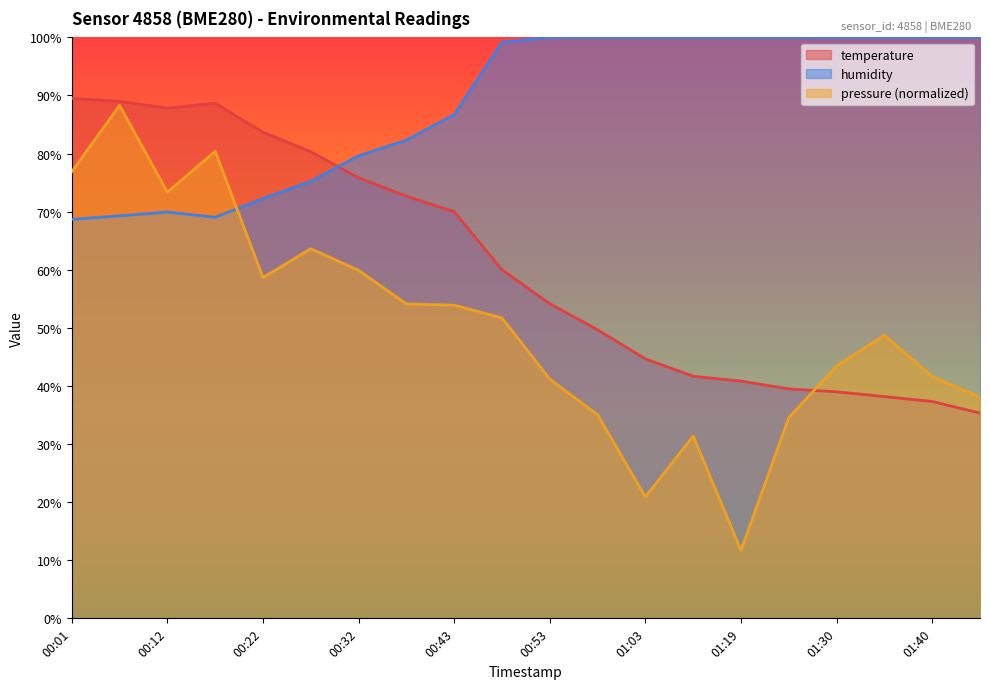

Reading left to right, what are all the values shown in this chart?

temperature: 00:01=89.5	00:06=89.0	00:12=87.8	00:17=88.7	00:22=83.7	00:27=80.3	00:32=75.8	00:38=72.7	00:43=70.0	00:48=60.0	00:53=54.2	00:58=49.7	01:03=44.7	01:14=41.7	01:19=40.8	01:25=39.5	01:30=39.0	01:35=38.2	01:40=37.3	01:45=35.3
humidity: 00:01=68.7	00:06=69.3	00:12=70.0	00:17=69.0	00:22=72.3	00:27=75.2	00:32=79.6	00:38=82.3	00:43=86.7	00:48=99.2	00:53=100.0	00:58=100.0	01:03=100.0	01:14=100.0	01:19=100.0	01:25=100.0	01:30=100.0	01:35=100.0	01:40=100.0	01:45=100.0
pressure_norm: 00:01=76.9	00:06=88.3	00:12=73.4	00:17=80.4	00:22=58.7	00:27=63.6	00:32=59.9	00:38=54.1	00:43=53.9	00:48=51.7	00:53=41.2	00:58=35.0	01:03=20.9	01:14=31.4	01:19=11.7	01:25=34.5	01:30=43.4	01:35=48.7	01:40=41.6	01:45=38.0